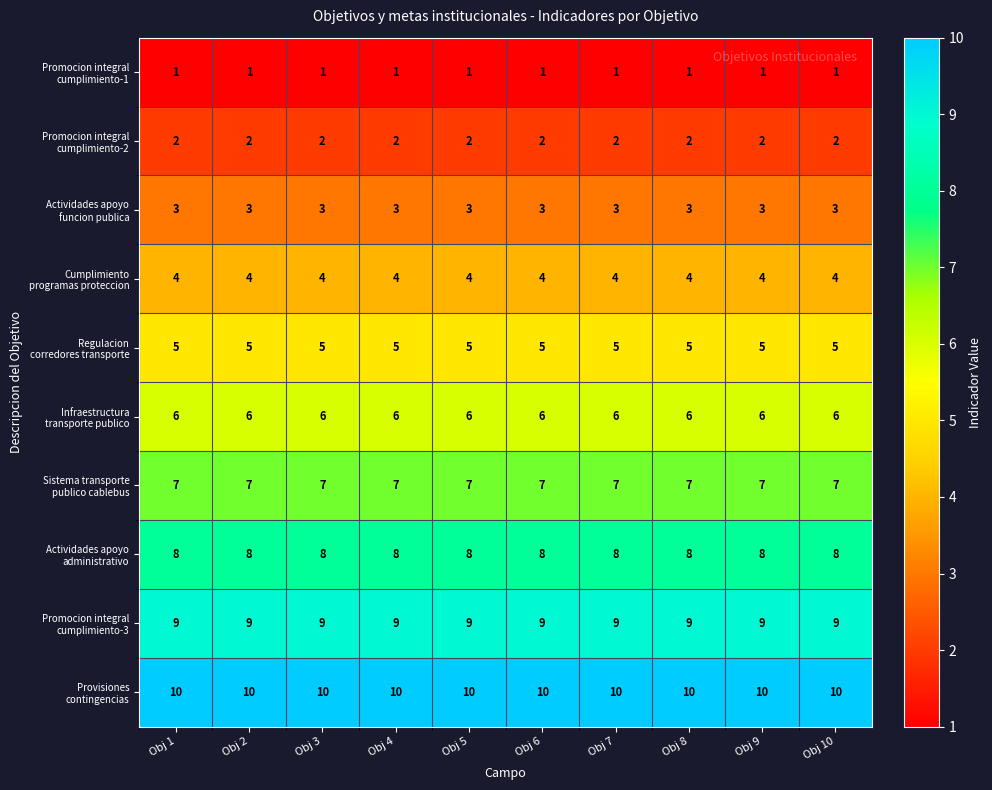

What is the spread (max minus min) of values at Obj 3?

9